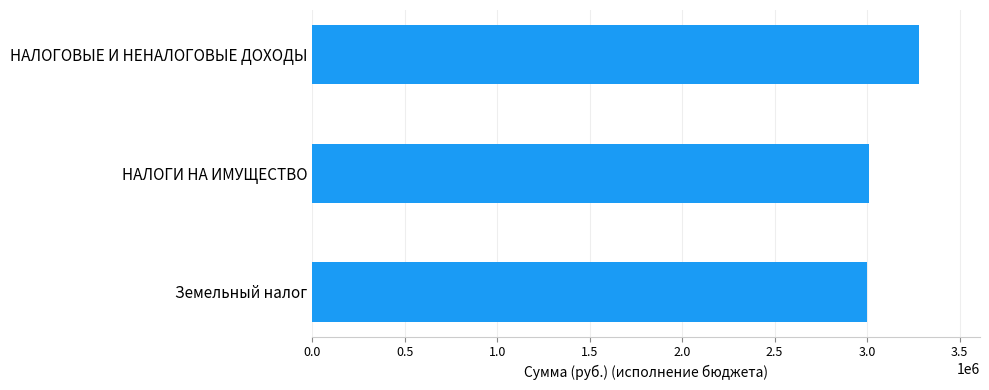

What is the minimum value shown in the chart?

2999907.5